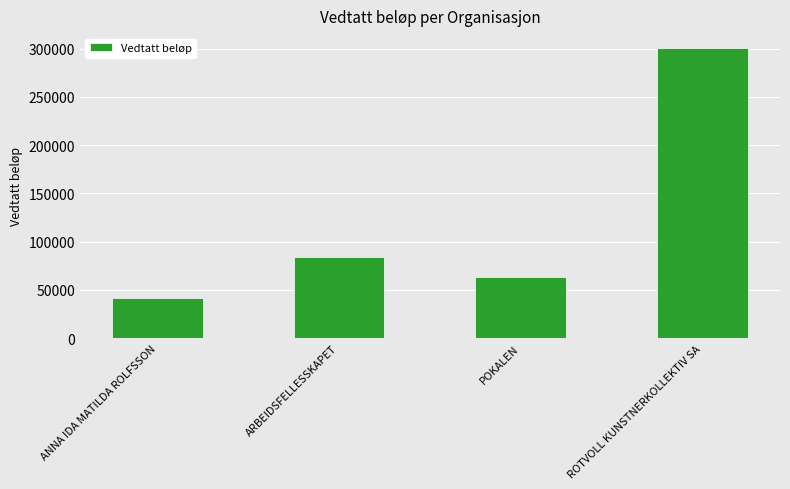

Reading left to right, what are all the values shown in this chart?

ANNA IDA MATILDA ROLFSSON=42000	ARBEIDSFELLESSKAPET=84000	POKALEN=63000	ROTVOLL KUNSTNERKOLLEKTIV SA=301000